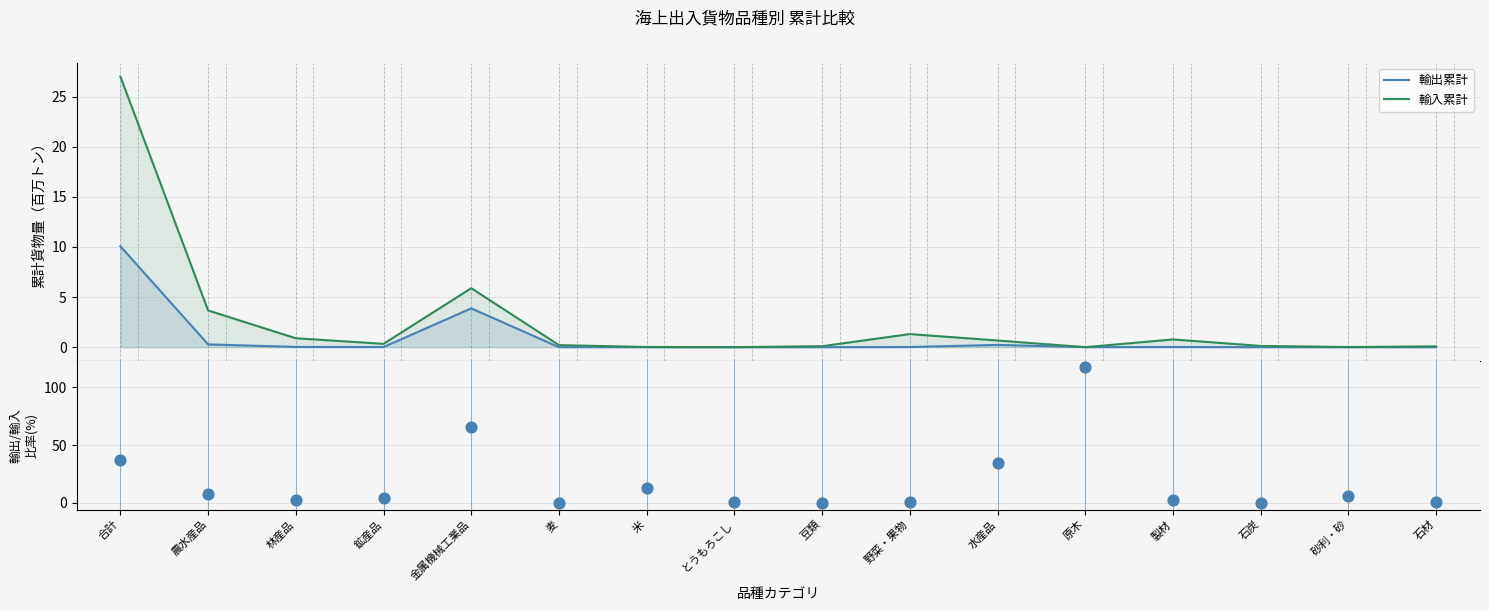

Which series has the largest total across all categories?

輸出／輸入比率(%)